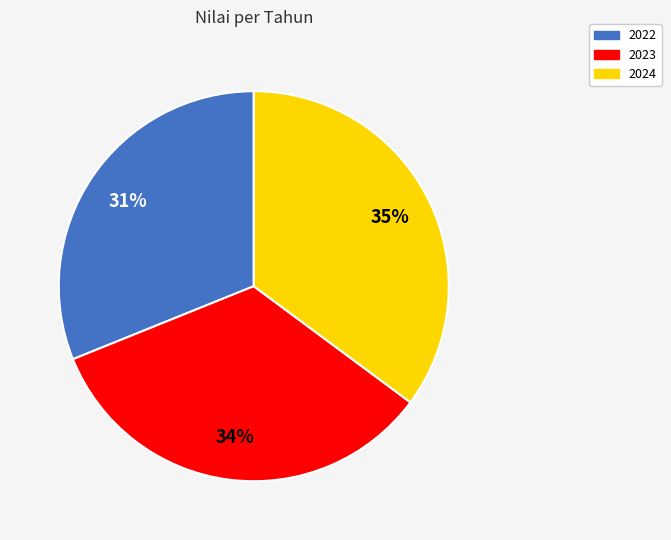

The 2022 slice represents 31% of the pie. True or false?

True